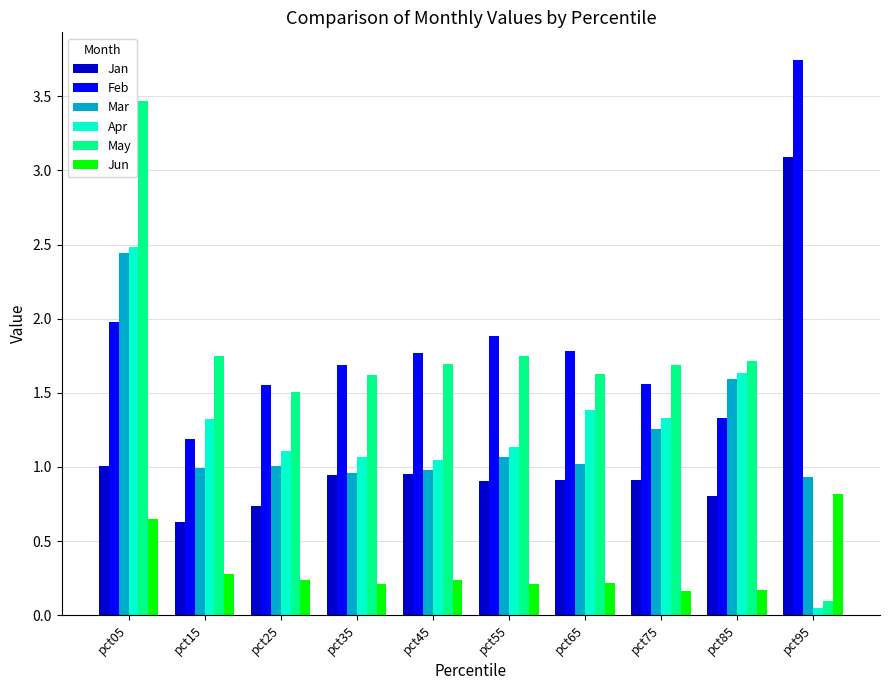

Which series has the largest range (max minus min)?

May